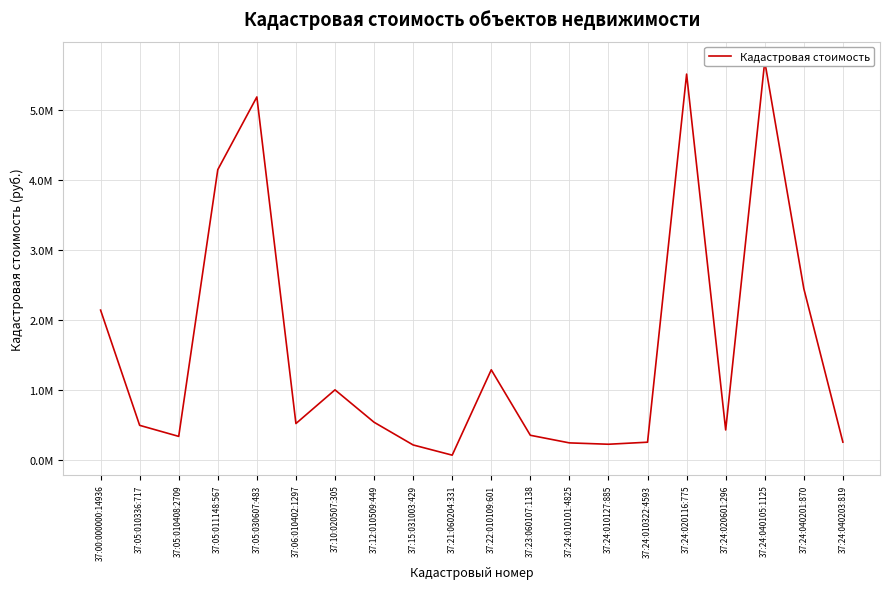

What is the minimum value shown in the chart?

73980.0